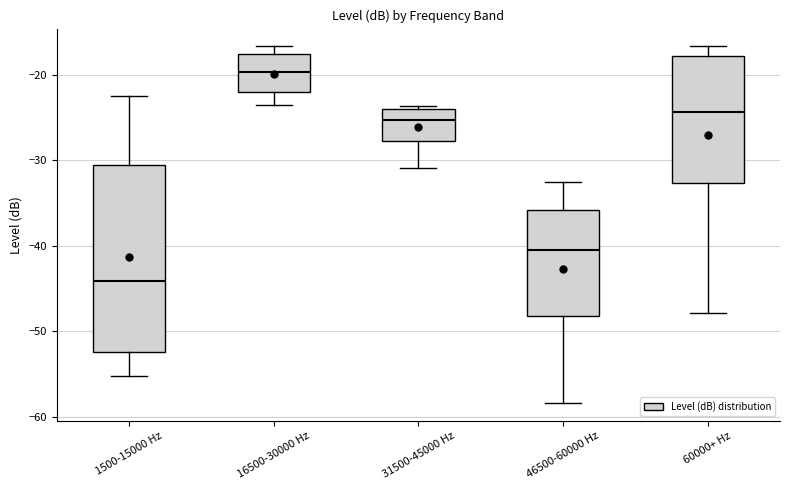

Reading left to right, transcribe this box plot: for each box, give where its median line is, the range the box spans, and where its two whiskers end, as read against the y-axis. The values are not printed on the chart, so give them approximately, as read against the axis.

1500-15000 Hz: median -44, box -52 to -31, whiskers -55 to -23
16500-30000 Hz: median -20, box -22 to -18, whiskers -24 to -17
31500-45000 Hz: median -25, box -28 to -24, whiskers -31 to -24
46500-60000 Hz: median -41, box -48 to -36, whiskers -58 to -33
60000+ Hz: median -24, box -33 to -18, whiskers -48 to -17